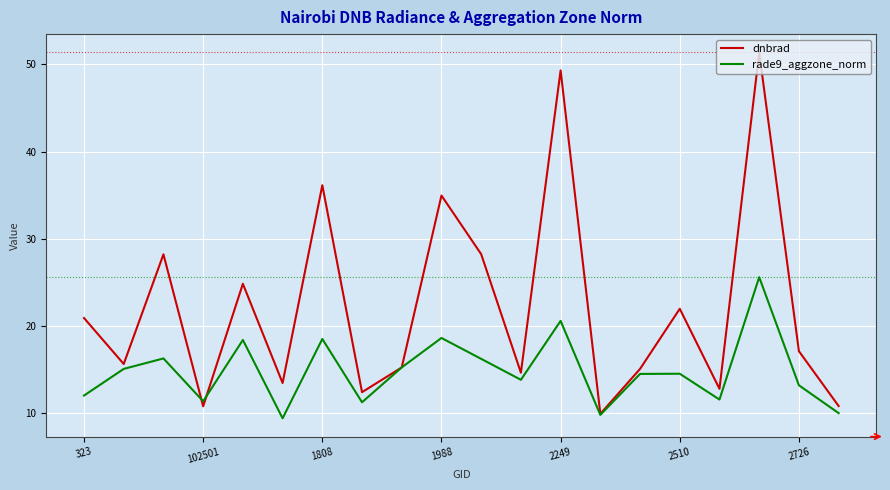

Which series has the widest spread of values?

dnbrad